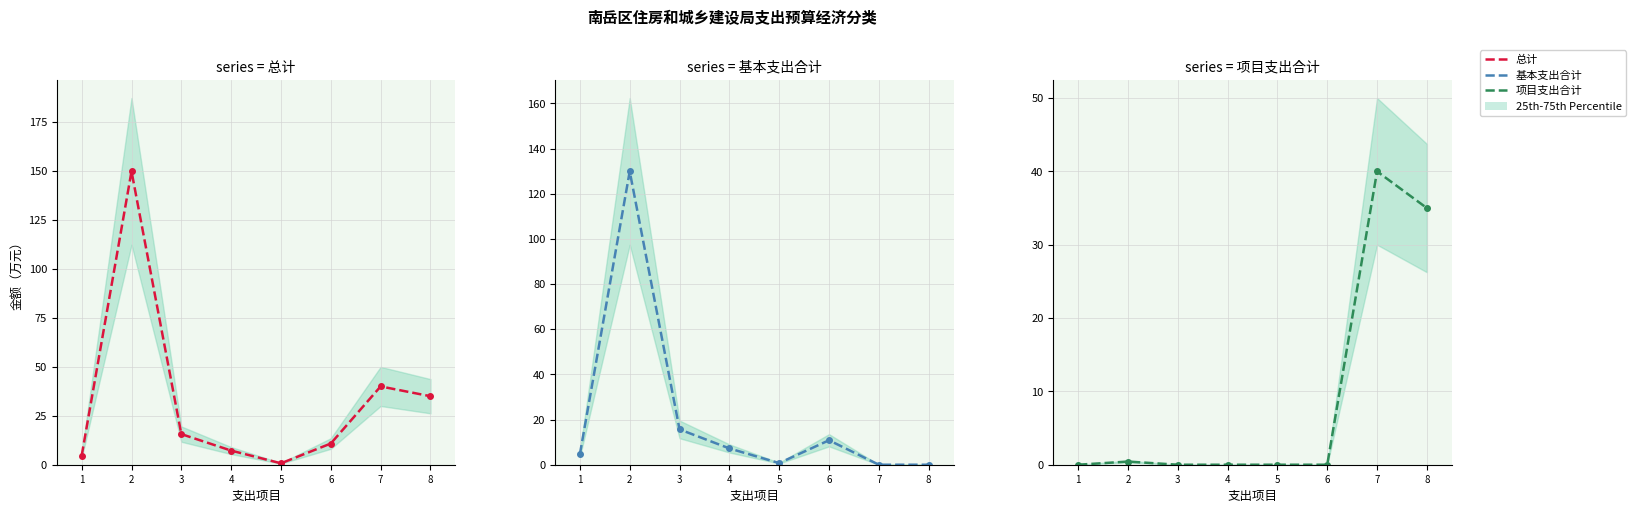

How many interior local valleys does the 总计 series have?

1